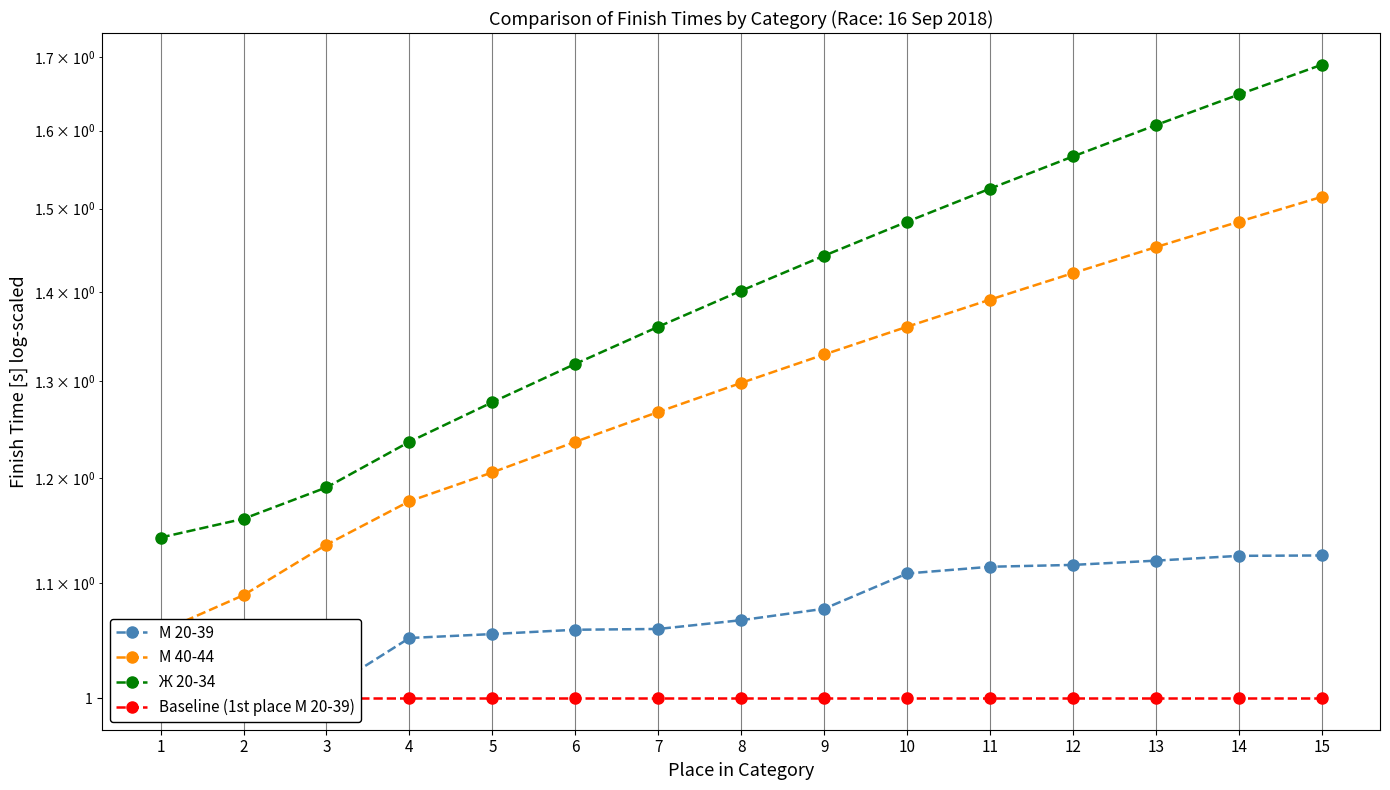

What value does the М 20-39 series have at 1?

1.0